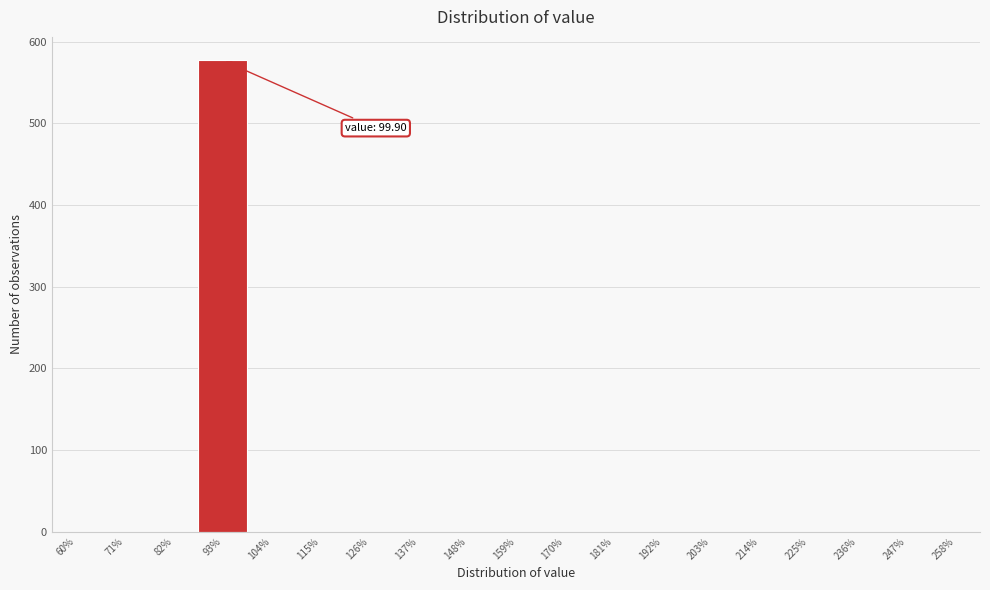

Reading left to right, extract all data points from this chart.

60%=0	71%=0	82%=0	93%=577	104%=0	115%=0	126%=0	137%=0	148%=0	159%=0	170%=0	181%=0	192%=0	203%=0	214%=0	225%=0	236%=0	247%=0	258%=0